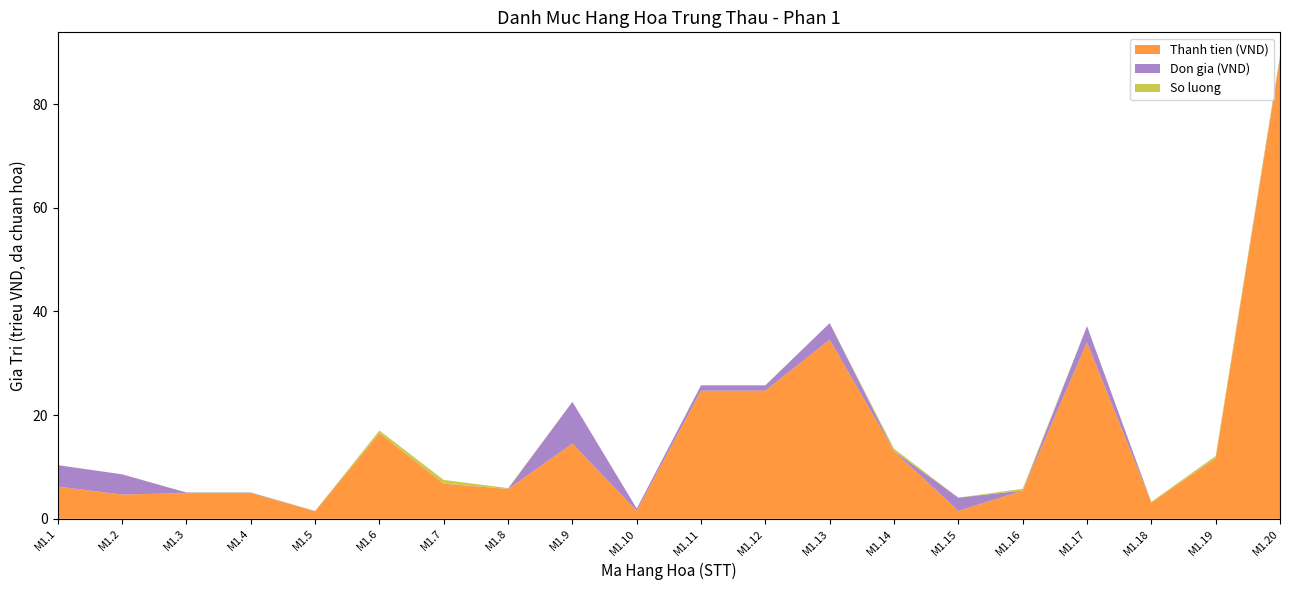

Reading left to right, list all the values displayed in this chart.

Thanh tien (VND): M1.1=6210000	M1.2=4680000	M1.3=4945500	M1.4=4945500	M1.5=1439400	M1.6=16500000	M1.7=6768000	M1.8=5740000	M1.9=14508000	M1.10=1548000	M1.11=24720000	M1.12=24720000	M1.13=34560000	M1.14=13050000	M1.15=1530000	M1.16=5425000	M1.17=34020000	M1.18=3120000	M1.19=11676000	M1.20=88800000
Don gia (VND): M1.1=414000	M1.2=390000	M1.3=10990	M1.4=10990	M1.5=4798	M1.6=3300	M1.7=940	M1.8=4100	M1.9=806000	M1.10=43000	M1.11=103000	M1.12=103000	M1.13=320000	M1.14=2900	M1.15=255000	M1.16=1550	M1.17=315000	M1.18=2600	M1.19=2780	M1.20=29600
So luong: M1.1=15	M1.2=12	M1.3=450	M1.4=450	M1.5=300	M1.6=5000	M1.7=7200	M1.8=1400	M1.9=18	M1.10=36	M1.11=240	M1.12=240	M1.13=108	M1.14=4500	M1.15=6	M1.16=3500	M1.17=108	M1.18=1200	M1.19=4200	M1.20=3000